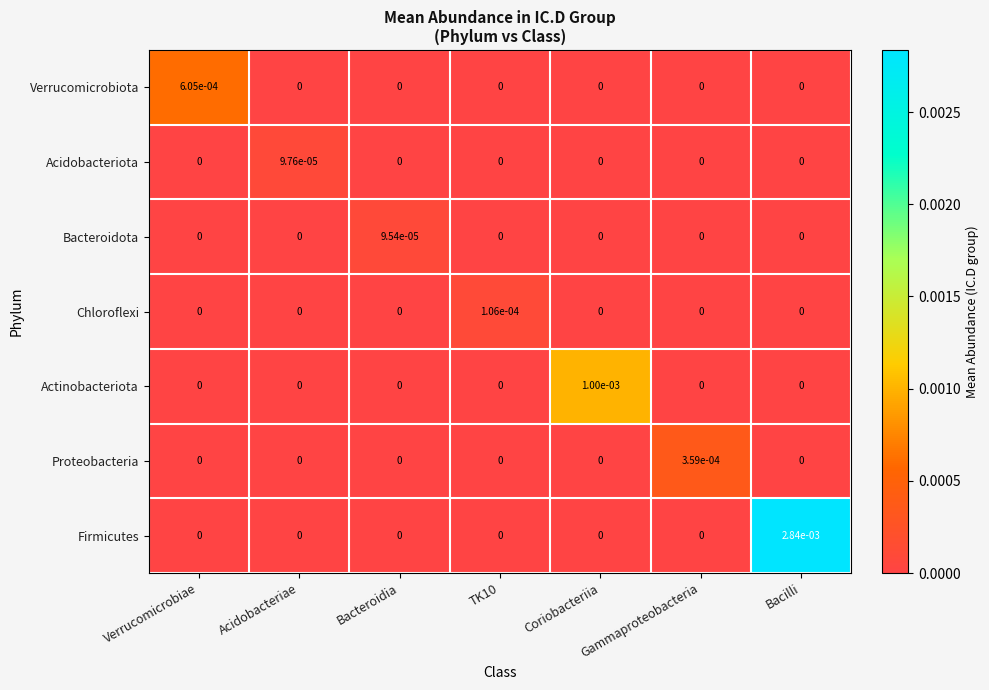

The Actinobacteriota series shows 0.0 at Acidobacteriae. True or false?

True